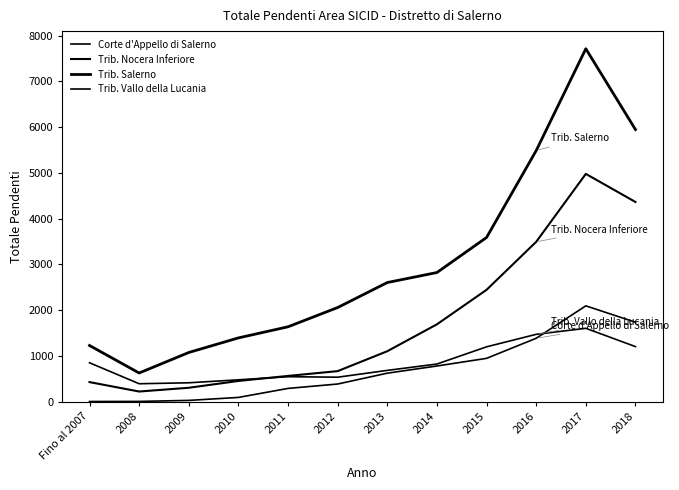

What is the label of the 10th point from the left?

2016